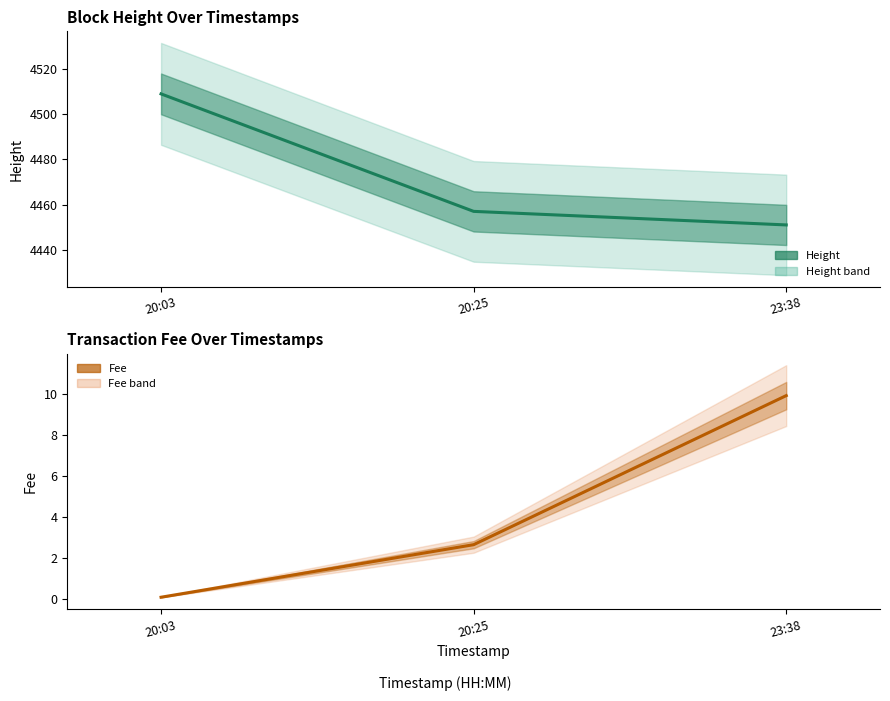

Does the chart have visible grid lines?

No